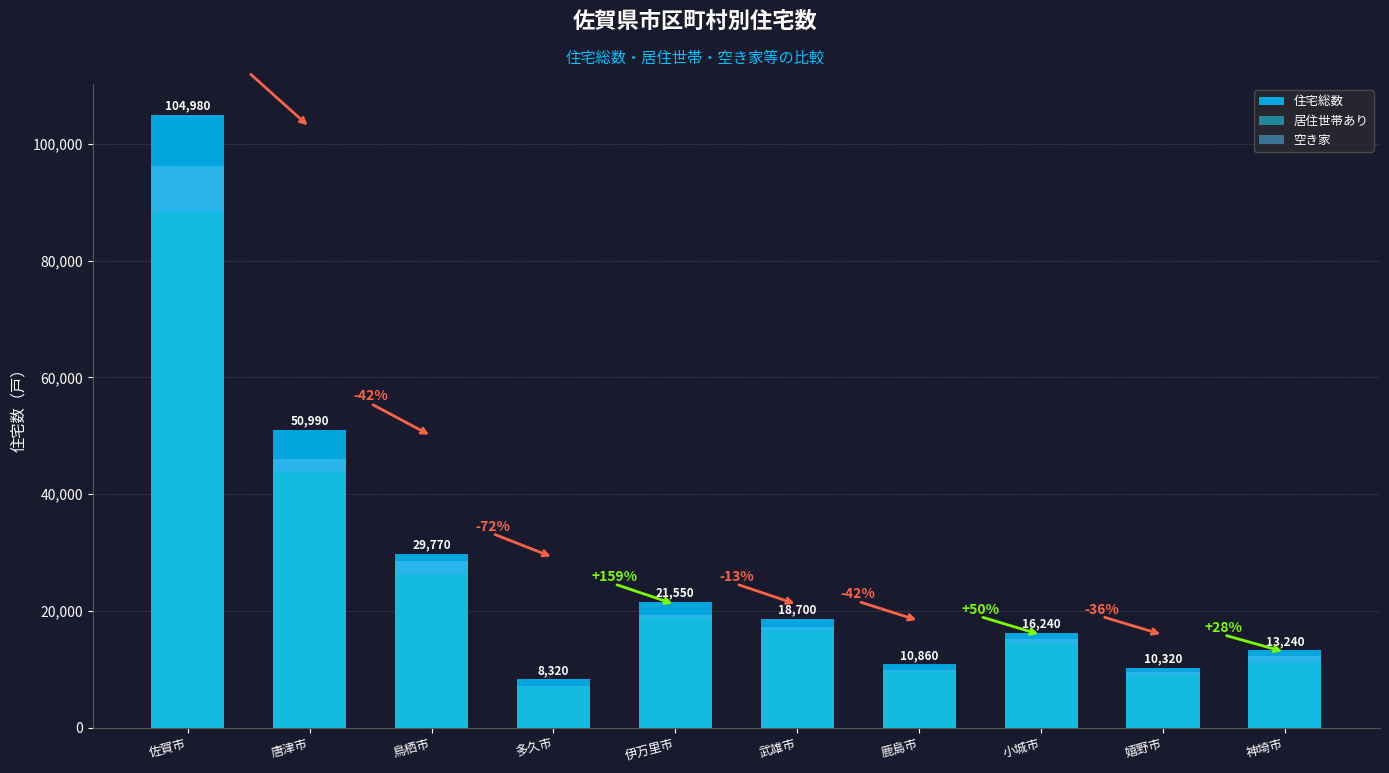

At 唐津市, list the series in order from largest to smallest.

住宅総数, 居住世帯あり, 空き家